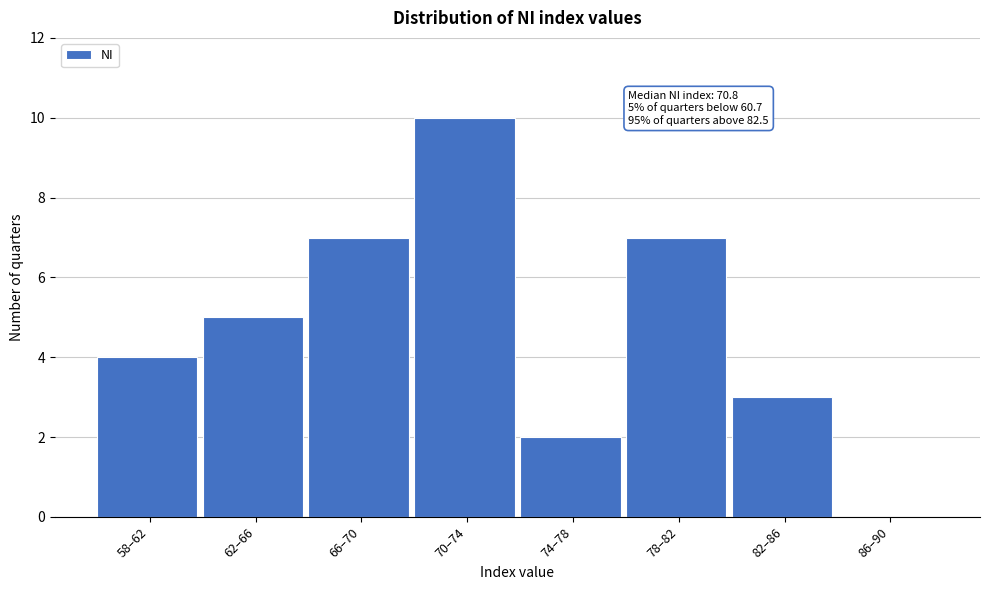

Reading left to right, transcribe all the data shown in this chart.

58–62=4	62–66=5	66–70=7	70–74=10	74–78=2	78–82=7	82–86=3	86–90=0